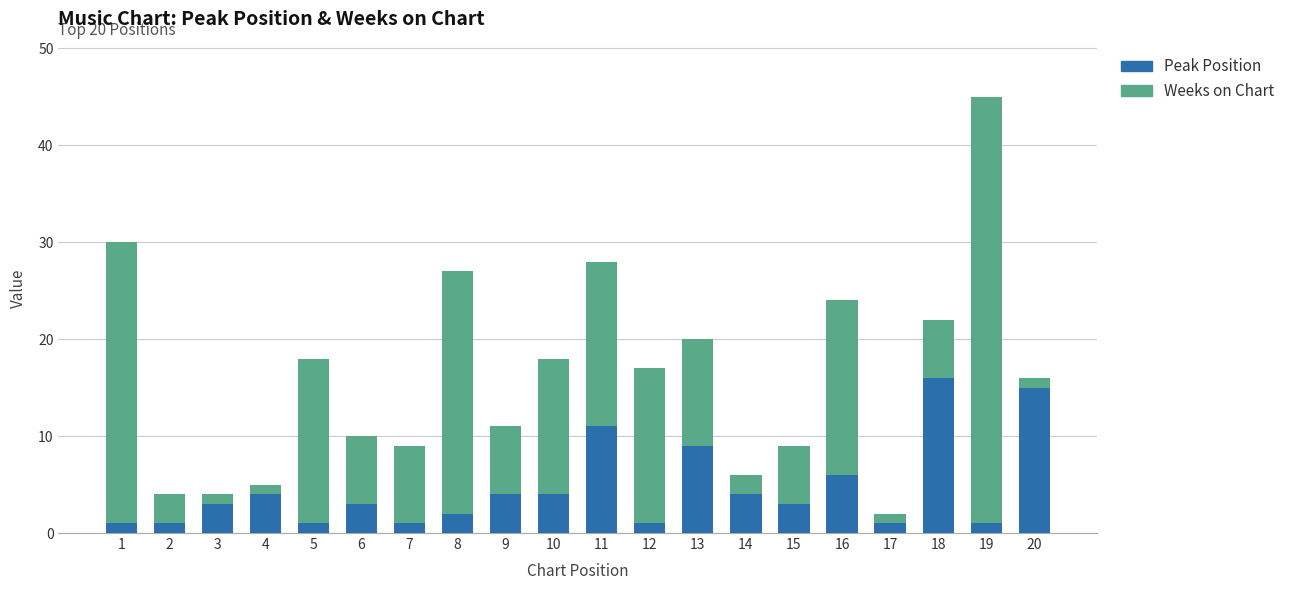

At which label does Peak Position reach its peak?

18